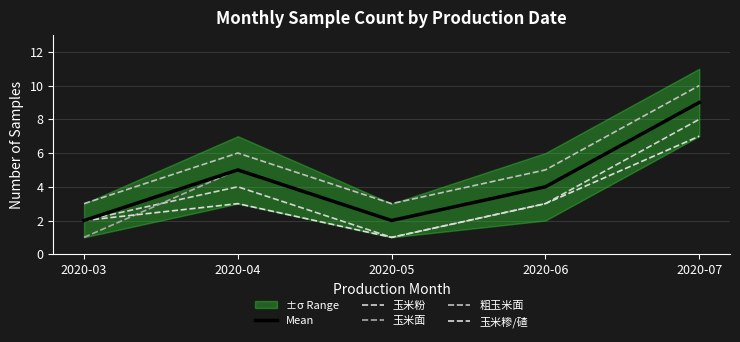

How many lines are shown in the chart?

5